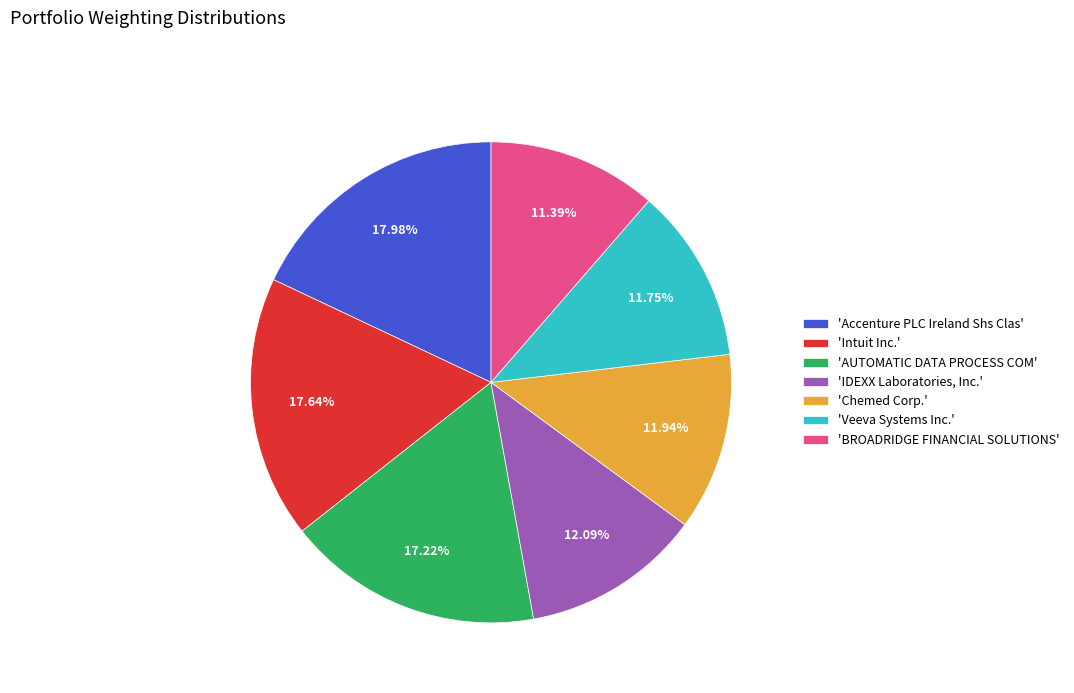

How many segments does this pie chart have?

7